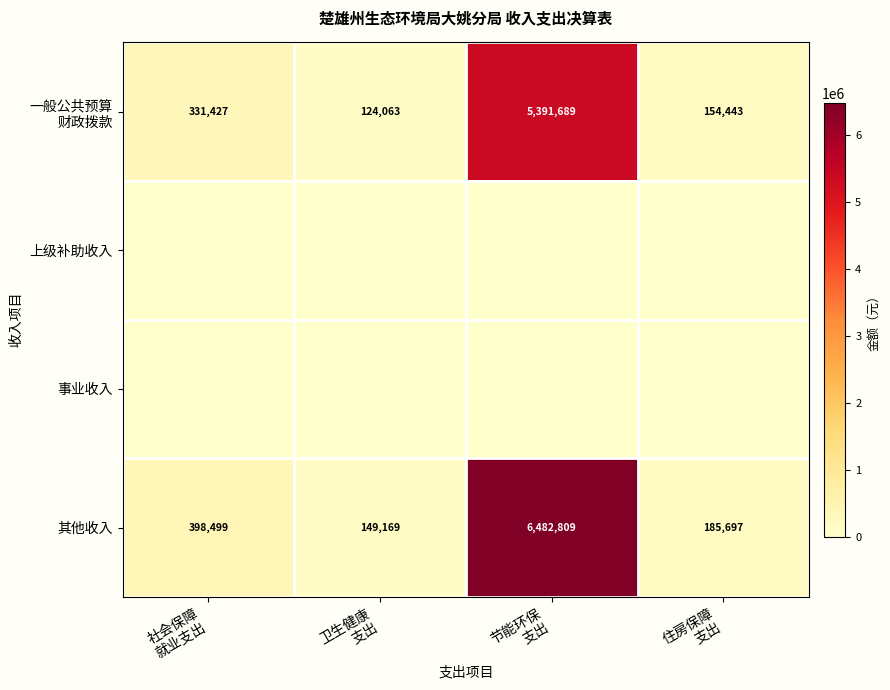

At how many categories does at least one series exceed 3244009?

1